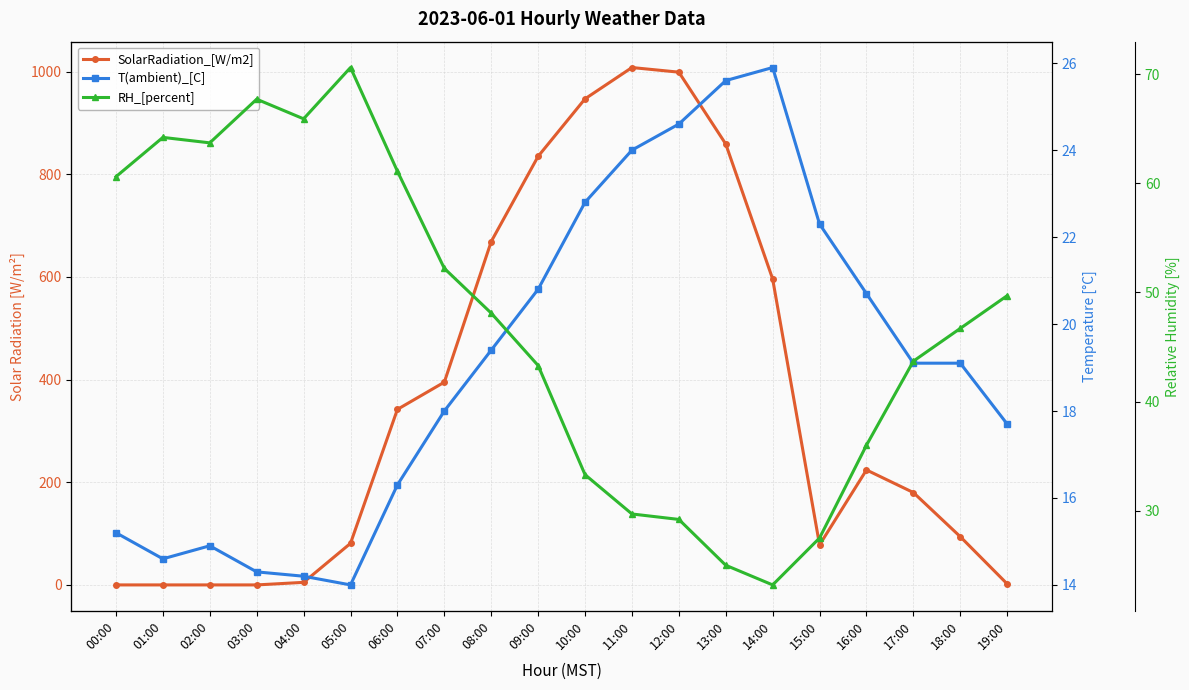

At how many categories does at least one series exceed 756?

5